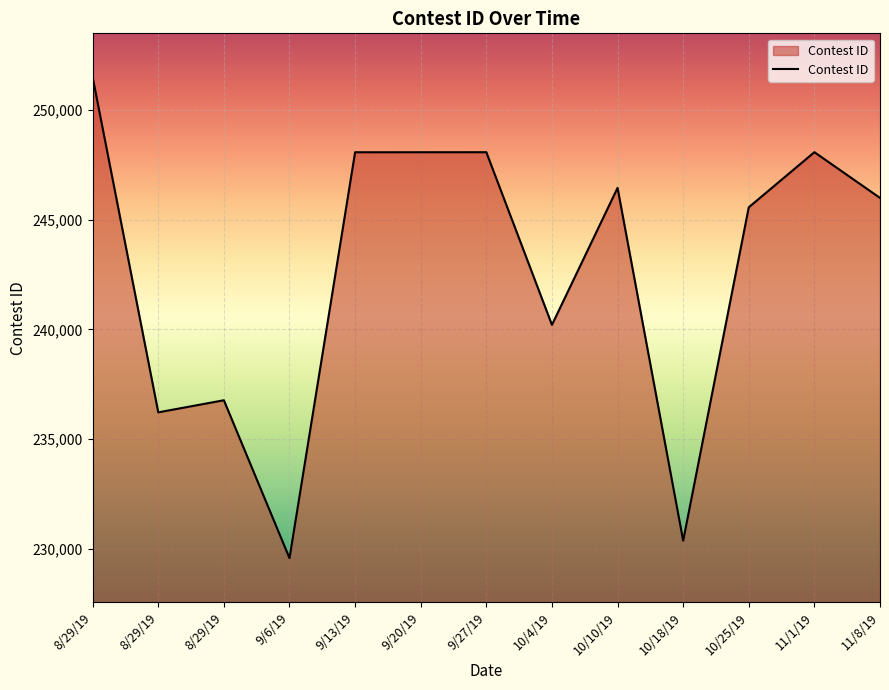

Does the chart have visible grid lines?

Yes